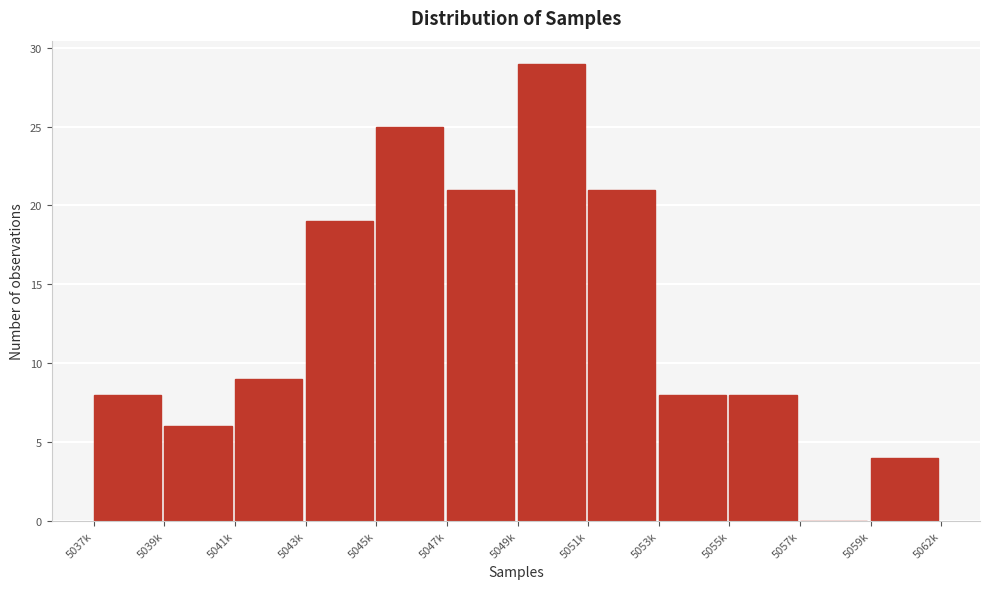

Reading right to left, list all the values displayed in this chart.

5059k=4	5057k=0	5055k=8	5053k=8	5051k=21	5049k=29	5047k=21	5045k=25	5043k=19	5041k=9	5039k=6	5037k=8